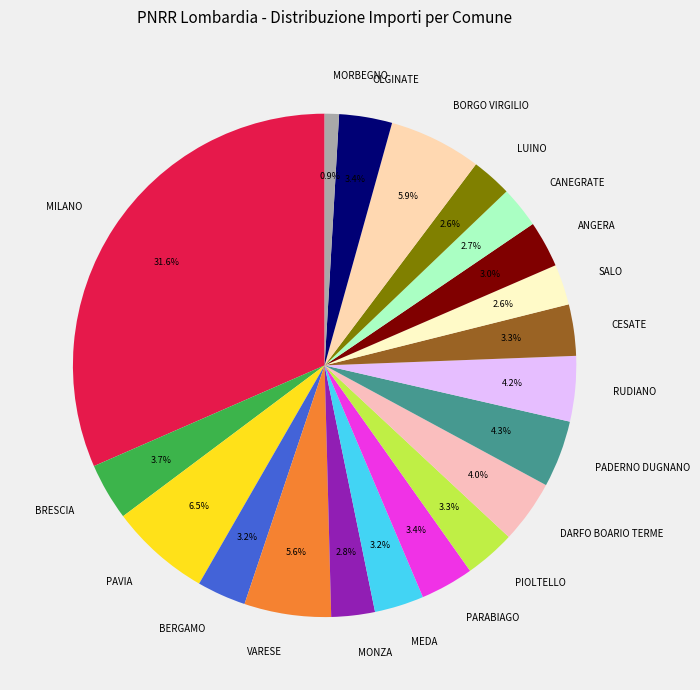

Does CANEGRATE represent more than half of the total?

No